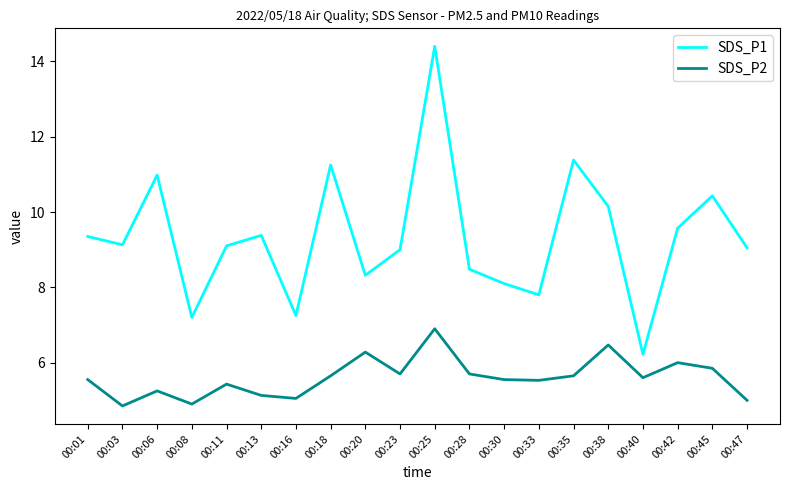

The SDS_P2 series shows 5.7 at 00:28. True or false?

True